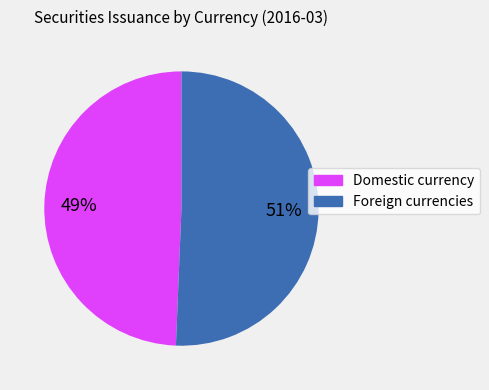

Count the number of slices in the pie.

2